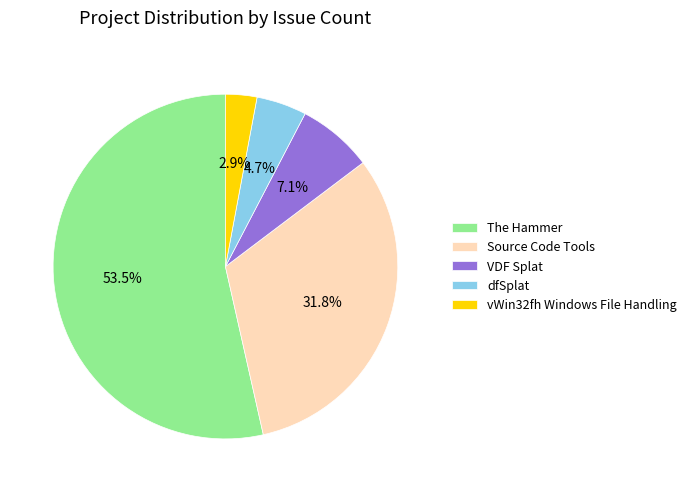

How many segments does this pie chart have?

5